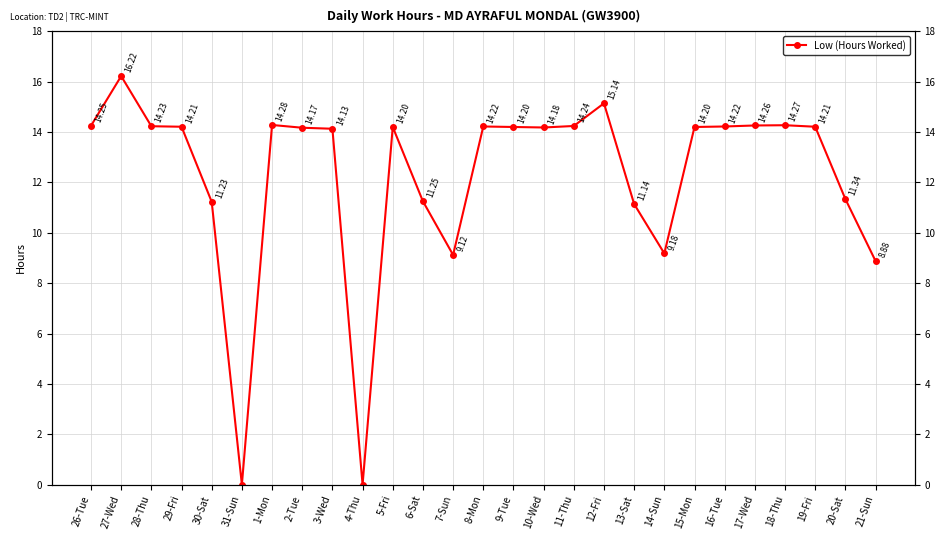

Reading right to left, transcribe all the data shown in this chart.

8.9	11.3	14.2	14.3	14.3	14.2	14.2	9.2	11.1	15.1	14.2	14.2	14.2	14.2	9.1	11.2	14.2	0.0	14.1	14.2	14.3	0.0	11.2	14.2	14.2	16.2	14.2